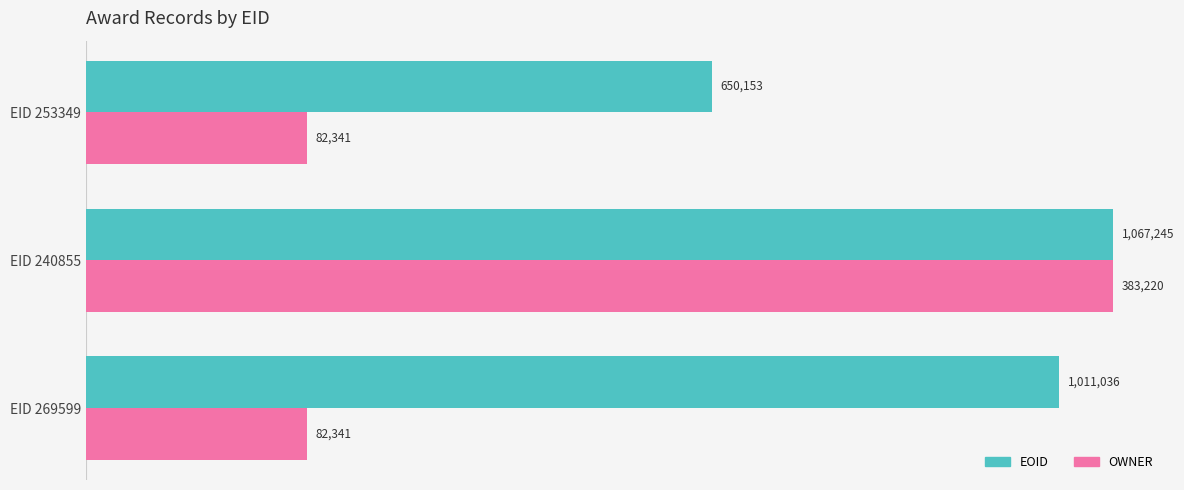

What are all the series names shown in the legend?

EOID, OWNER